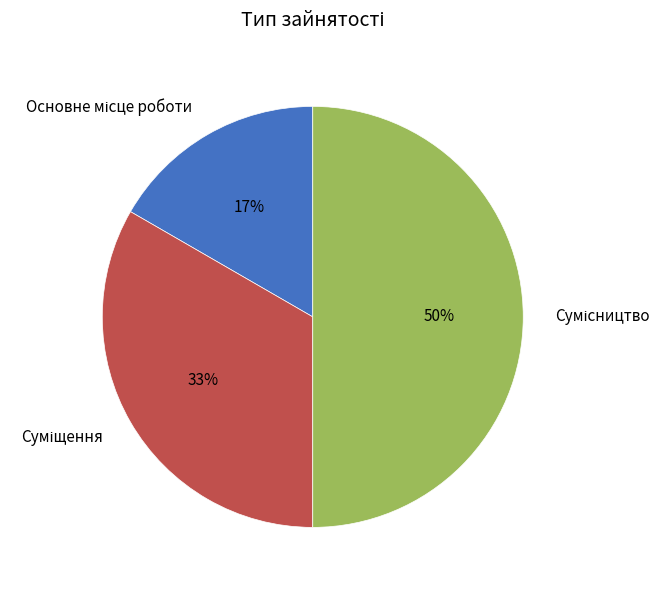

To the nearest percent, what is the average slice percentage?

33%